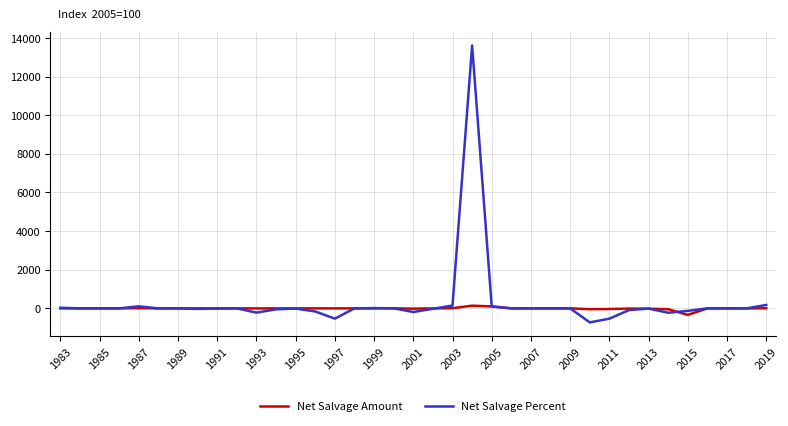

What is the highest value of the Net Salvage Percent series?

13615.4